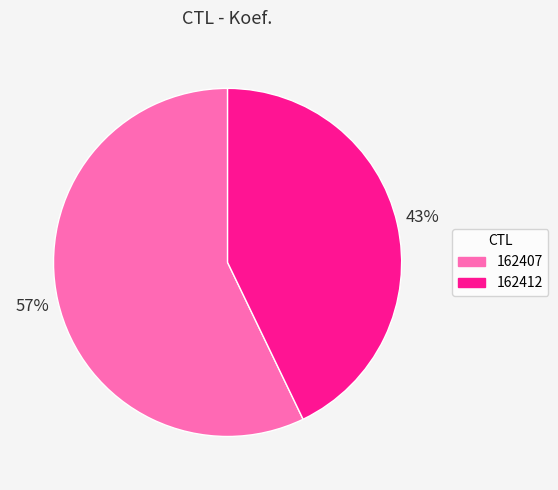

Between 162407 and 162412, which is larger?

162407